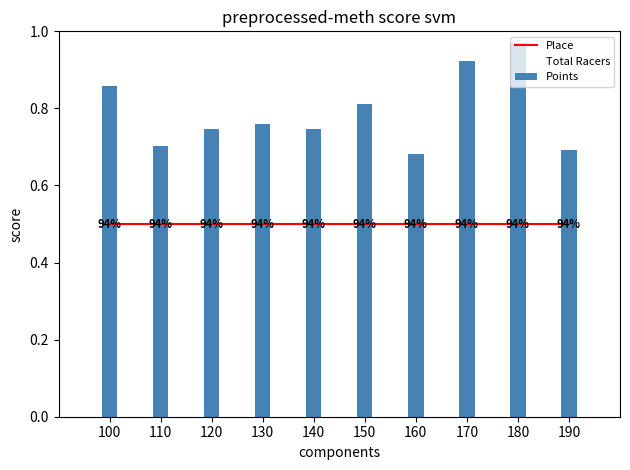

Count the Total Racers values in the range 0 to 1.

10